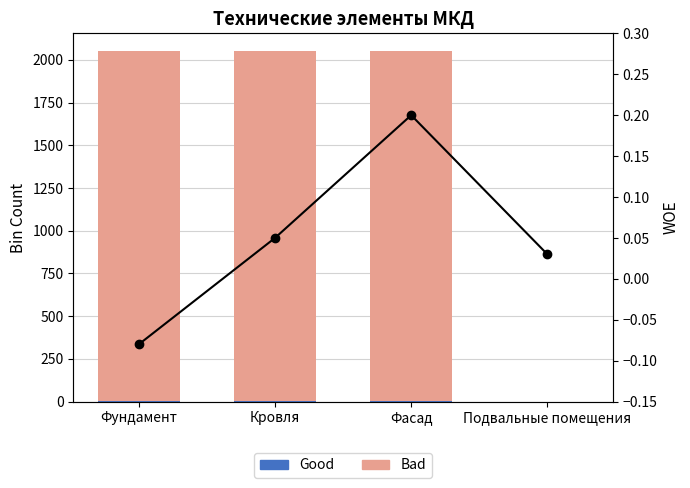

What is the highest value of the WOE series?

0.2